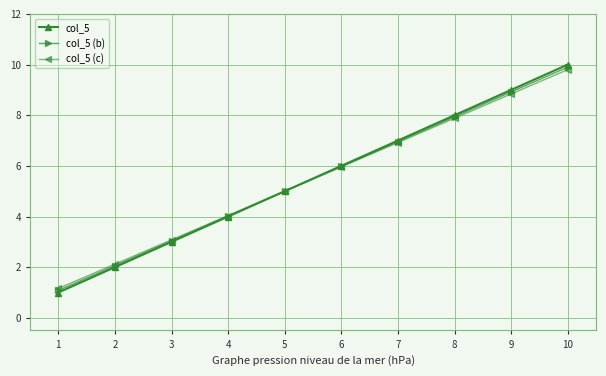

What is the total value across all series at 7?

20.9